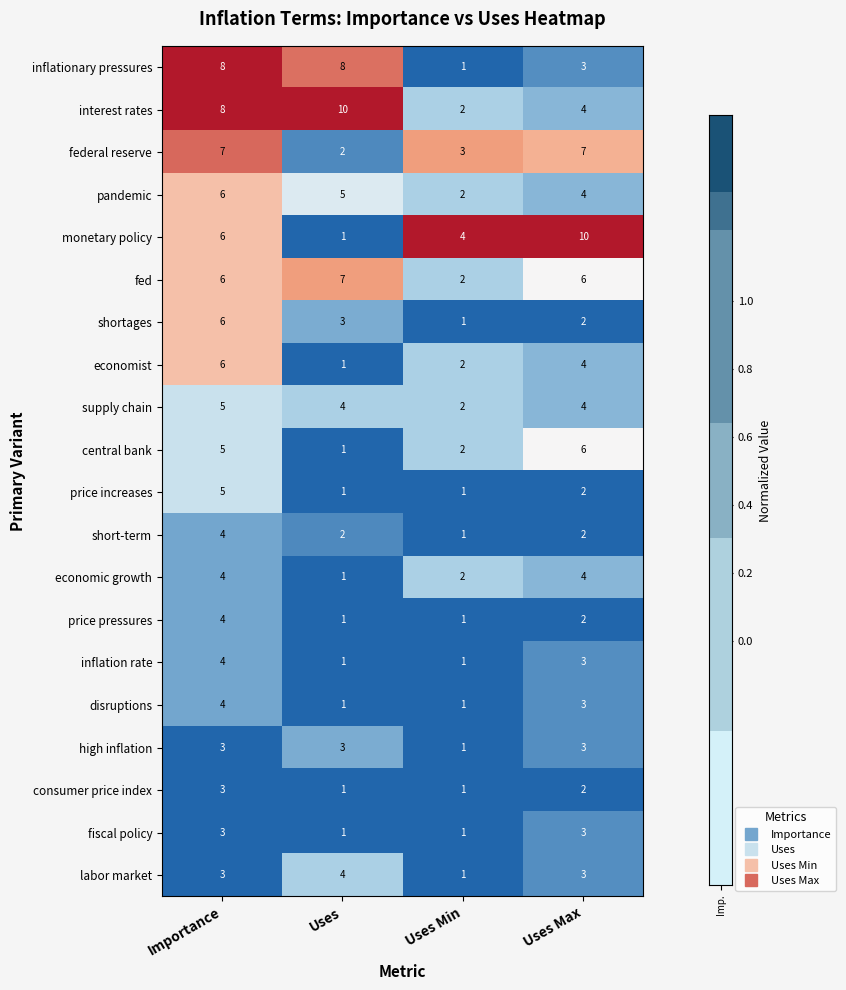

What is the greatest value displayed?

10